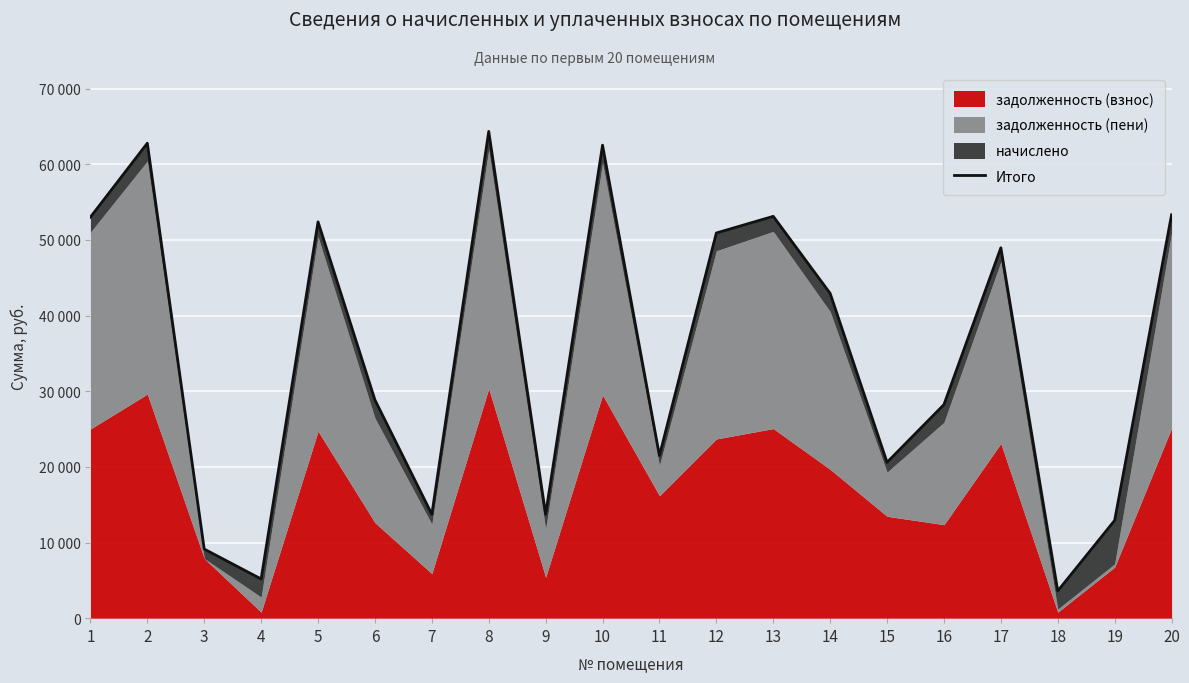

What is the sum of the values at 16 and 12?

79131.6